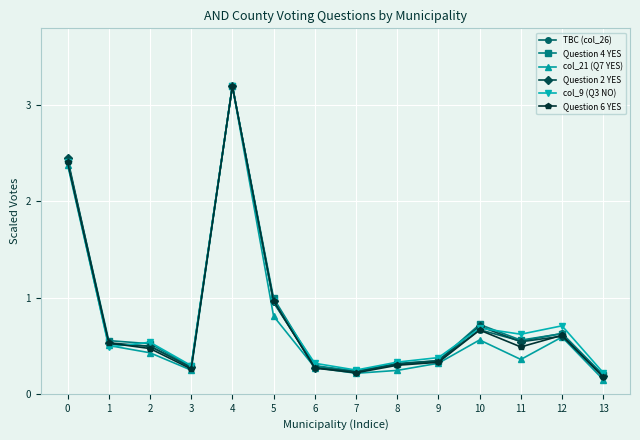

Is the value of Question 2 YES at 5 greater than the value of col_21 (Q7 YES) at 6?

Yes